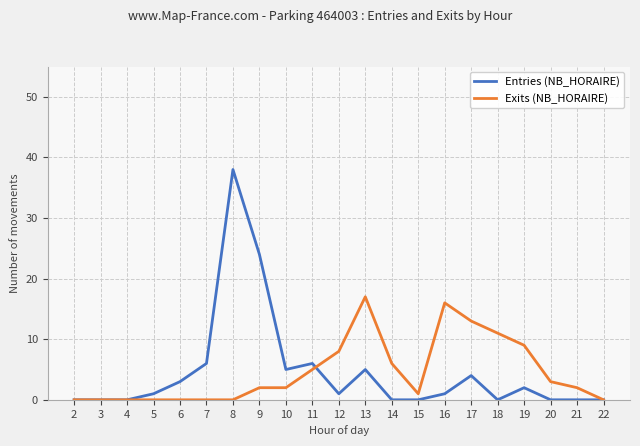

How many categories are shown in the chart?

21